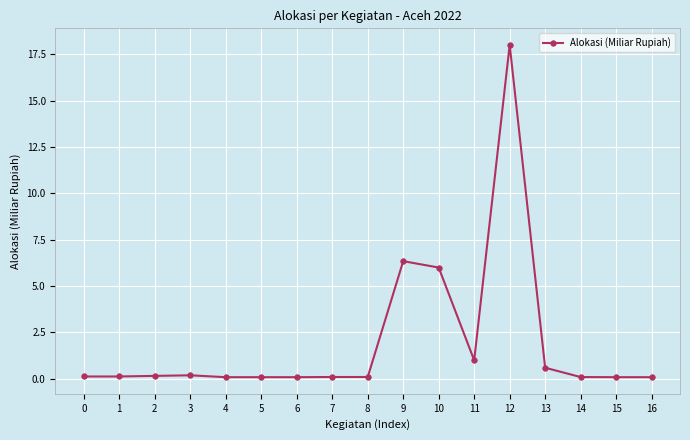

What is the change in value from 9 to 15?

-6.3